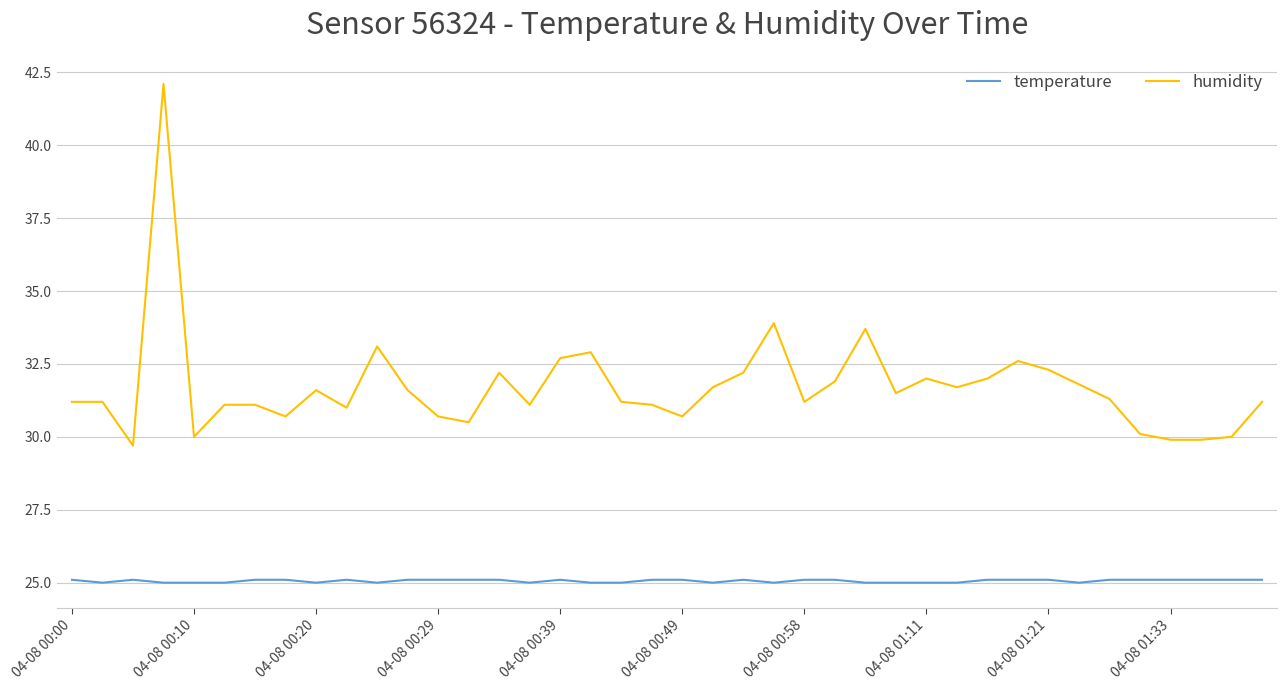

True or false: temperature and humidity intersect in this chart.

False